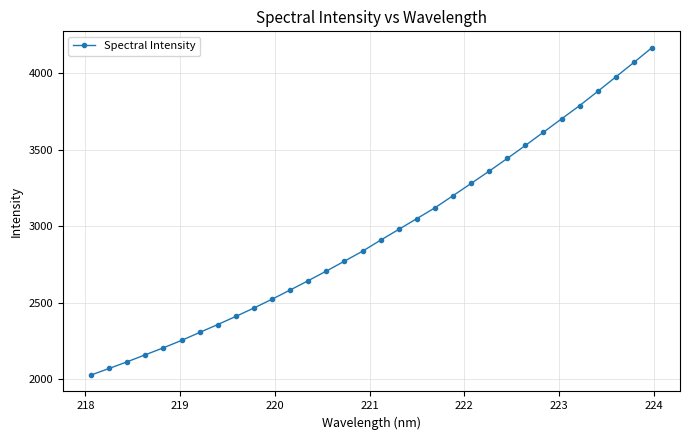

What is the average value?

2954.8